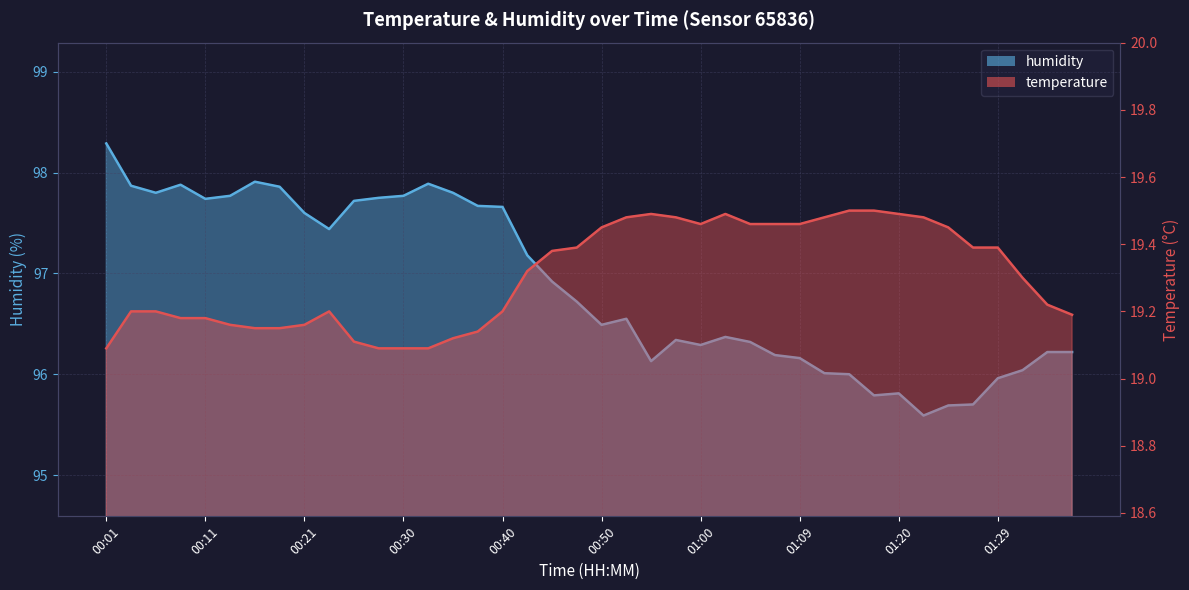

Reading left to right, transcribe all the data shown in this chart.

temperature: 00:01=19.1	00:04=19.2	00:06=19.2	00:08=19.2	00:11=19.2	00:13=19.2	00:16=19.1	00:18=19.1	00:21=19.2	00:23=19.2	00:25=19.1	00:28=19.1	00:30=19.1	00:33=19.1	00:35=19.1	00:38=19.1	00:40=19.2	00:43=19.3	00:45=19.4	00:47=19.4	00:50=19.4	00:52=19.5	00:55=19.5	00:57=19.5	01:00=19.5	01:02=19.5	01:04=19.5	01:07=19.5	01:09=19.5	01:12=19.5	01:15=19.5	01:17=19.5	01:20=19.5	01:22=19.5	01:25=19.4	01:27=19.4	01:29=19.4	01:32=19.3	01:34=19.2	01:37=19.2
humidity: 00:01=98.3	00:04=97.9	00:06=97.8	00:08=97.9	00:11=97.7	00:13=97.8	00:16=97.9	00:18=97.9	00:21=97.6	00:23=97.4	00:25=97.7	00:28=97.8	00:30=97.8	00:33=97.9	00:35=97.8	00:38=97.7	00:40=97.7	00:43=97.2	00:45=96.9	00:47=96.7	00:50=96.5	00:52=96.5	00:55=96.1	00:57=96.3	01:00=96.3	01:02=96.4	01:04=96.3	01:07=96.2	01:09=96.2	01:12=96.0	01:15=96.0	01:17=95.8	01:20=95.8	01:22=95.6	01:25=95.7	01:27=95.7	01:29=96.0	01:32=96.0	01:34=96.2	01:37=96.2